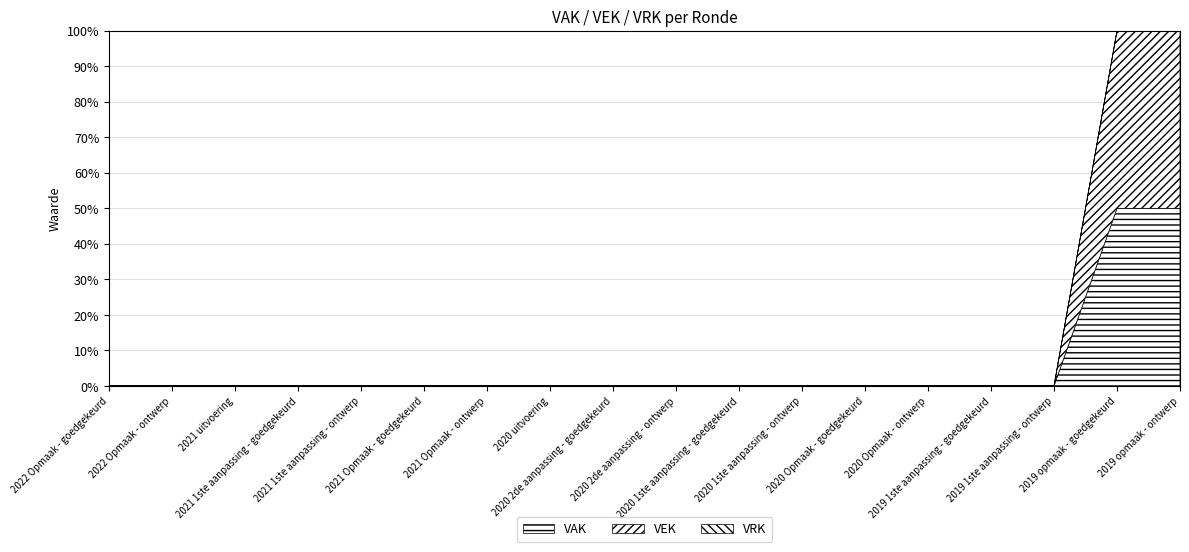

Count the number of categories in the chart.

18